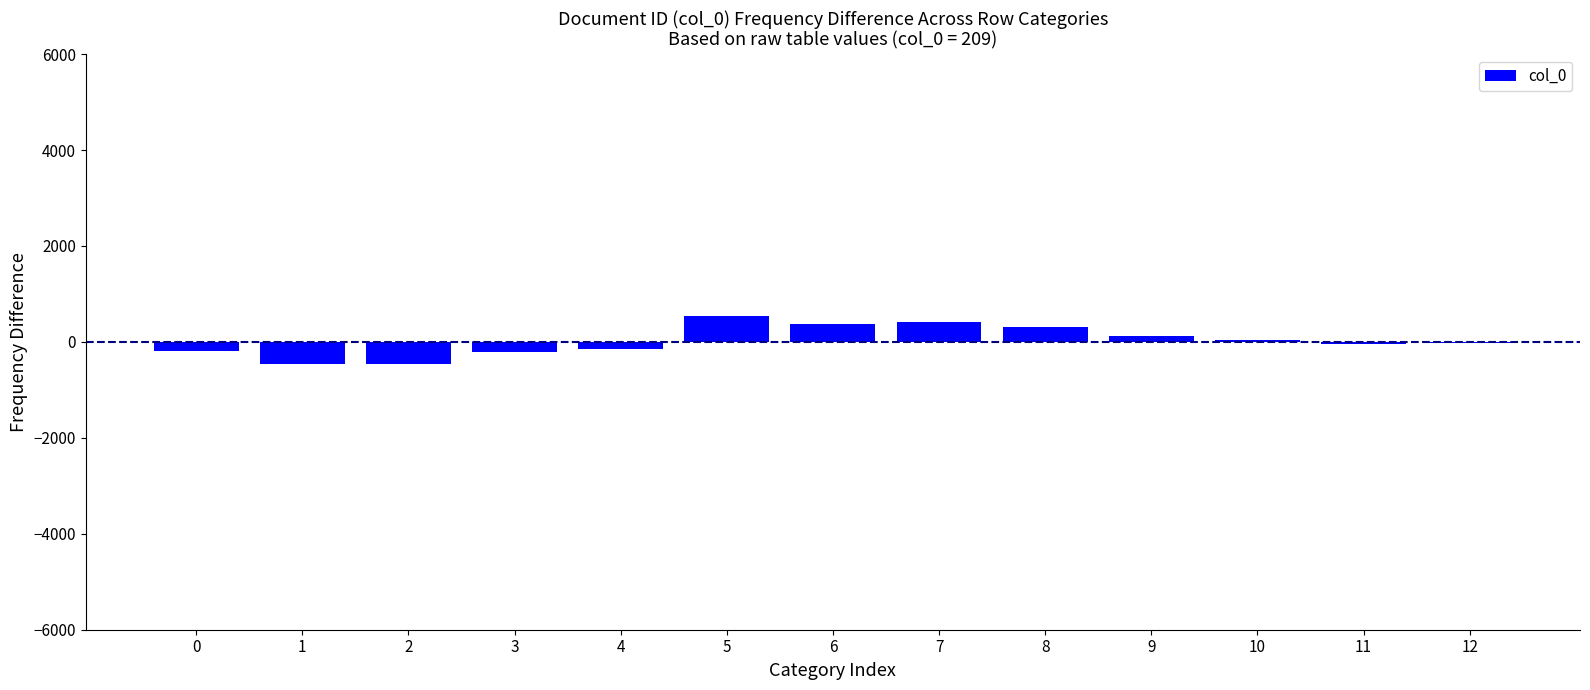

How many data points are above -25?

6